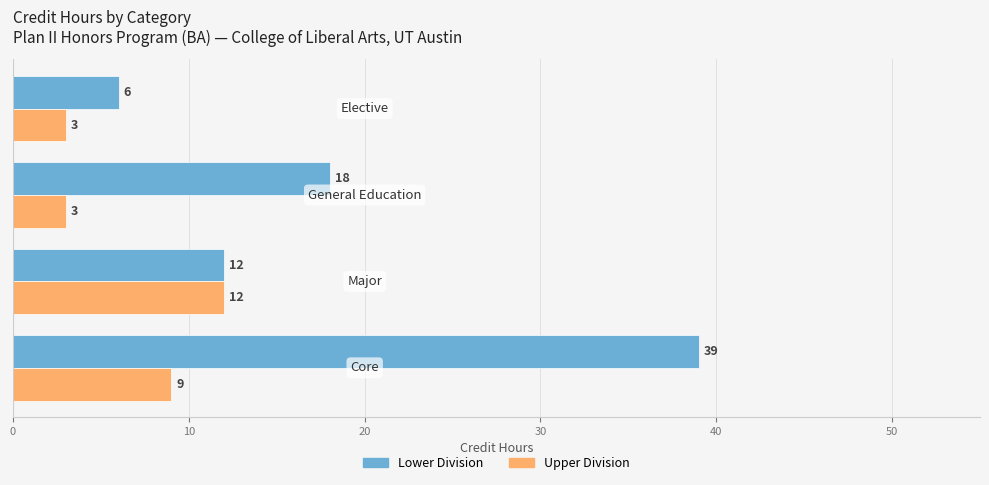

How many series are shown in this chart?

2